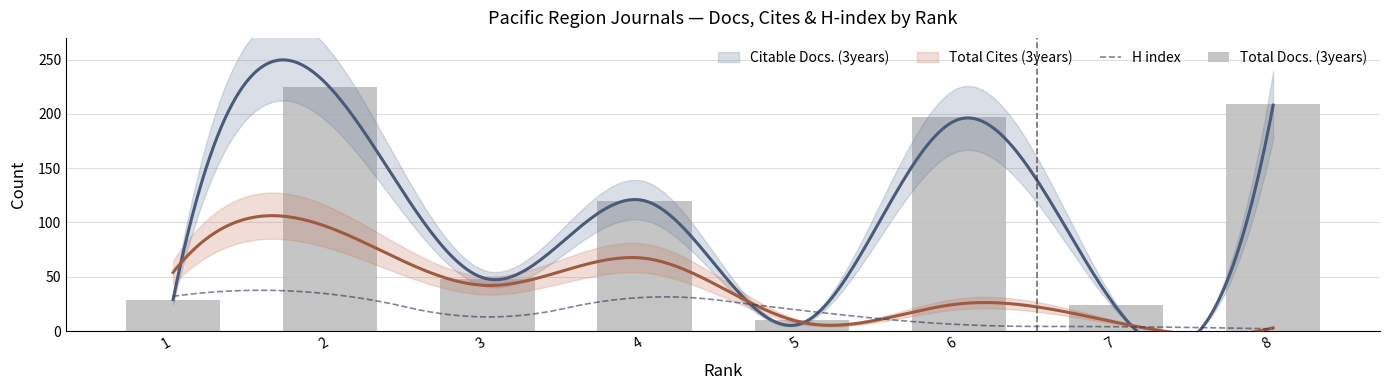

What is the value of the H index bar at the 6th from the left?

6